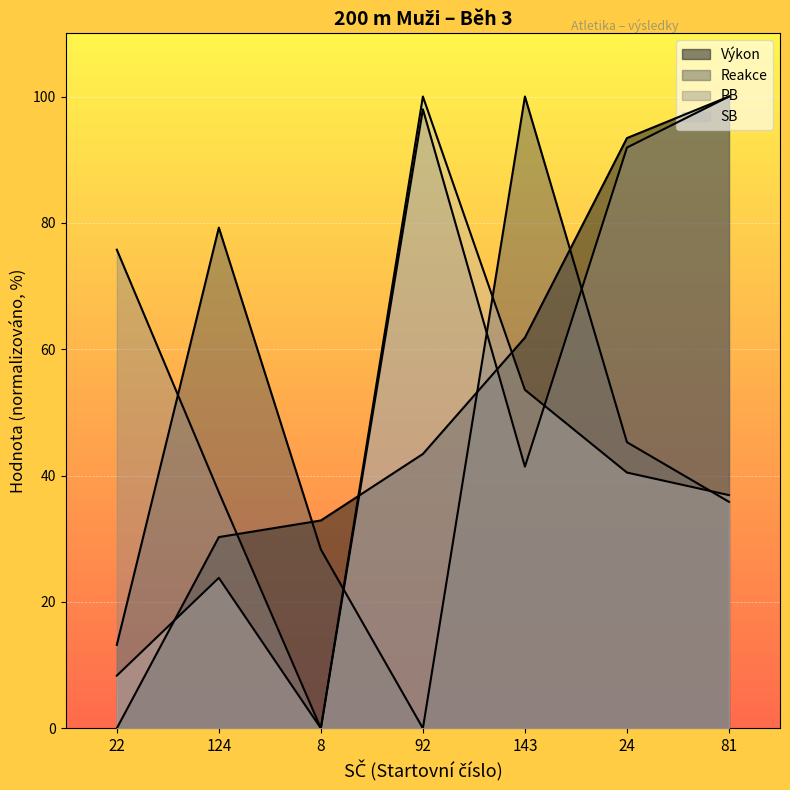

What is the sum of all SB values?

263.1